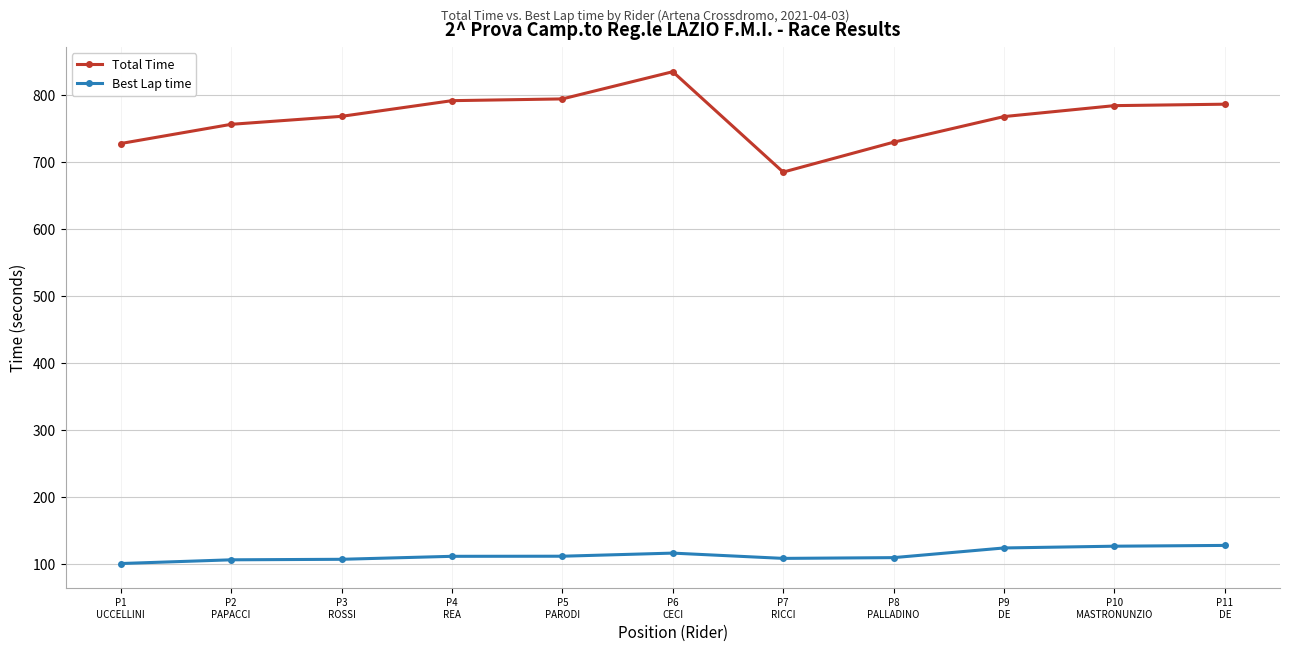

At which label does Total Time reach its peak?

P6
CECI